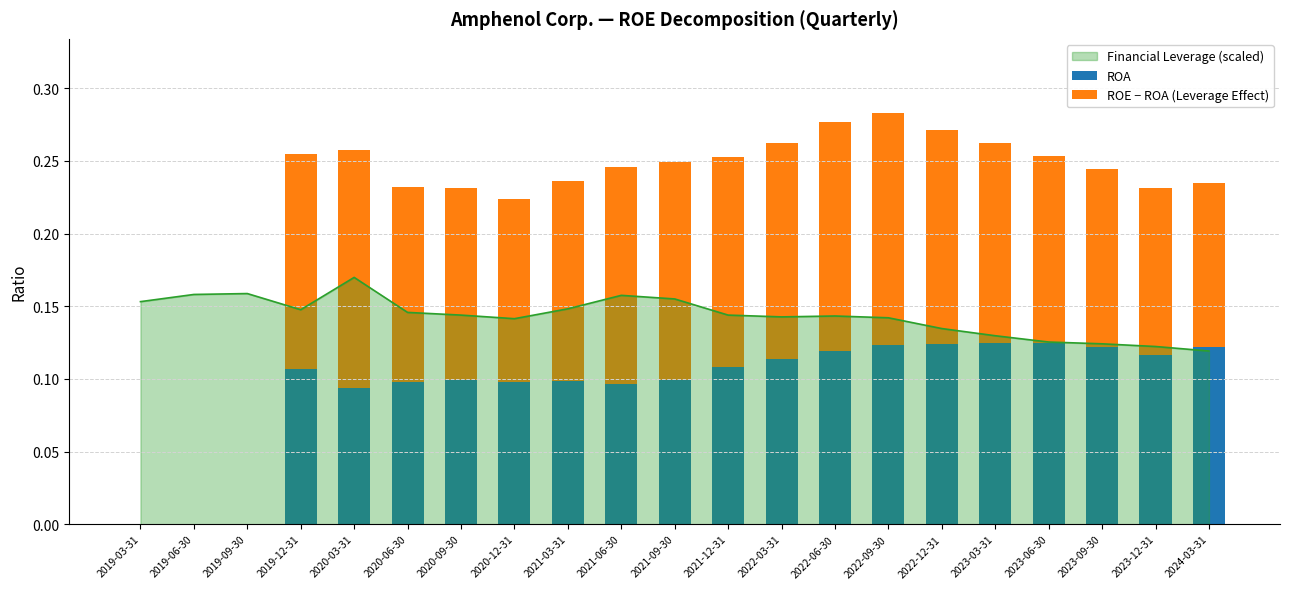

Rank the categories by ROE − ROA (Leverage Effect) value from highest to lowest.

2020-03-31, 2022-09-30, 2022-06-30, 2021-09-30, 2021-06-30, 2022-03-31, 2019-12-31, 2022-12-31, 2021-12-31, 2021-03-31, 2023-03-31, 2020-06-30, 2020-09-30, 2023-06-30, 2020-12-31, 2023-09-30, 2023-12-31, 2024-03-31, 2019-03-31, 2019-06-30, 2019-09-30